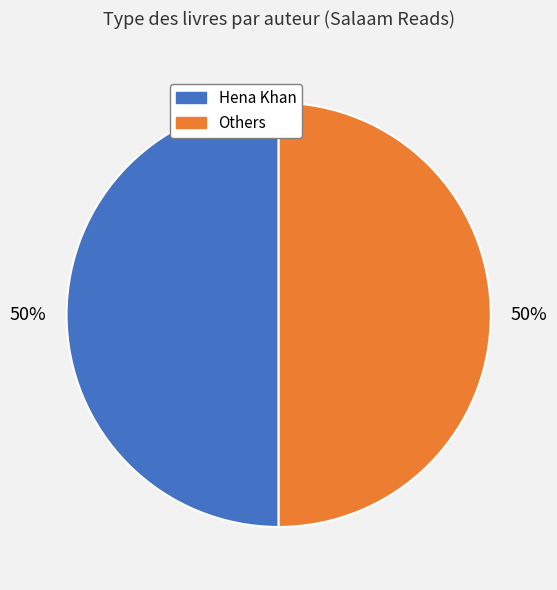

The Others slice represents 39% of the pie. True or false?

False